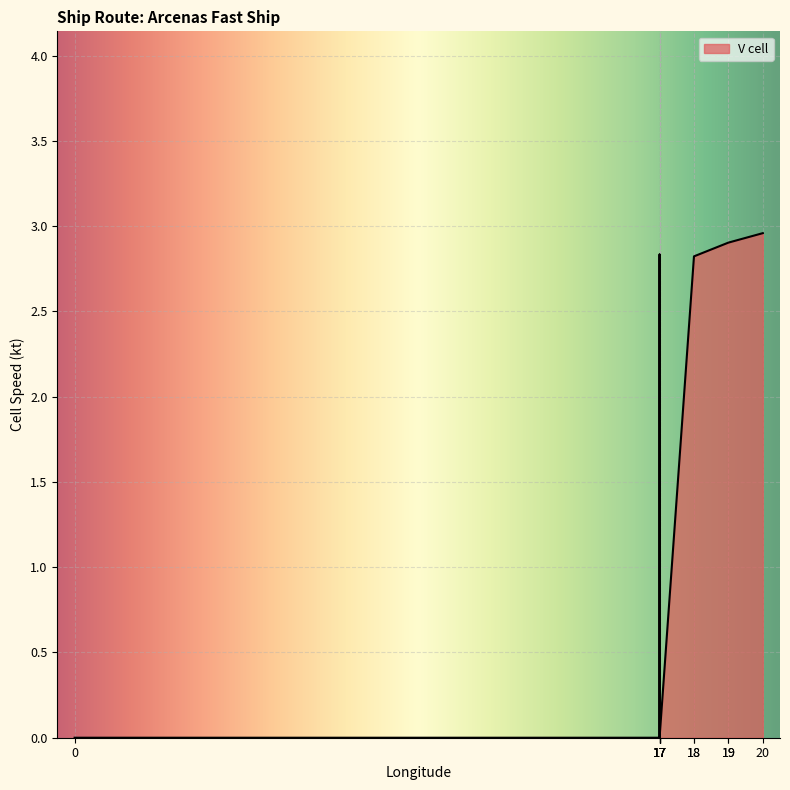

What is the label of the 9th point from the right?

19